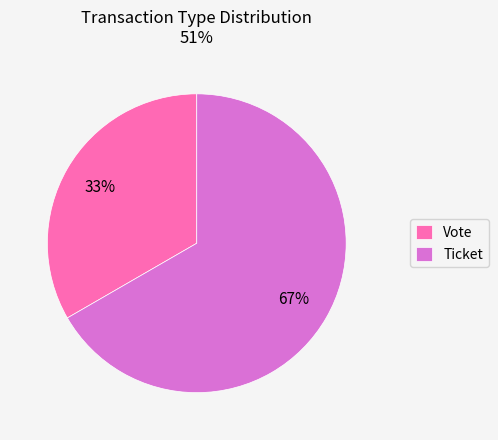

Between Ticket and Vote, which is larger?

Ticket